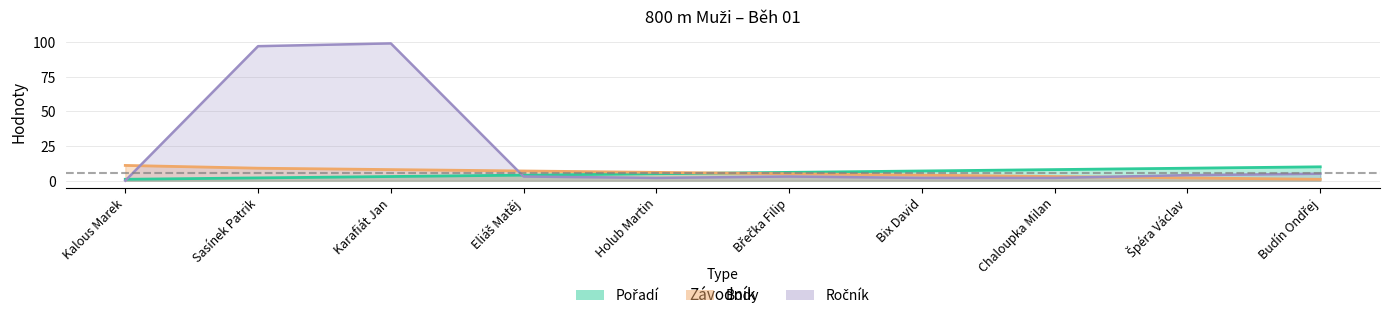

What is the difference between the maximum and minimum values in the Body series?

10